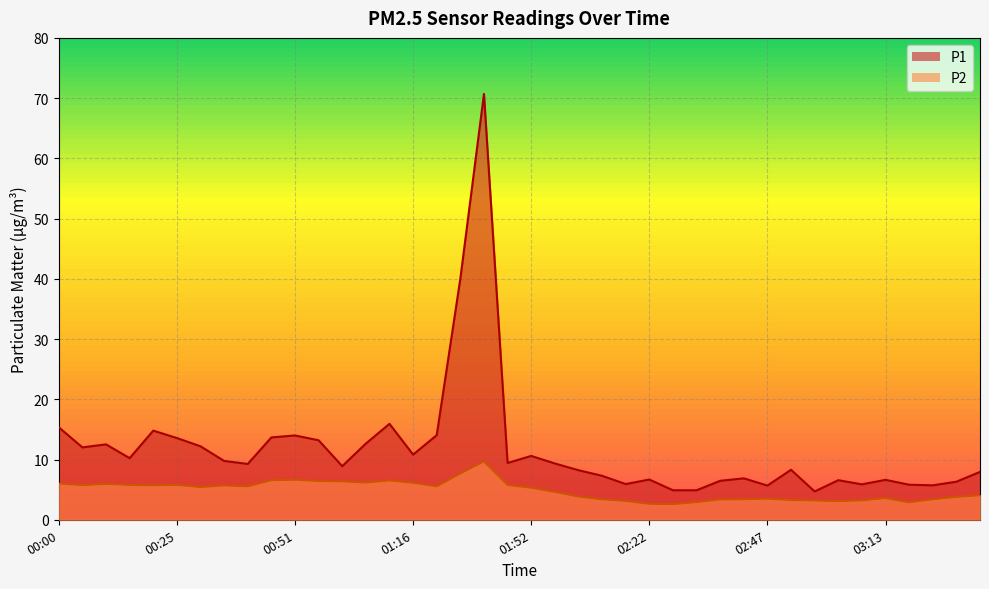

What are all the series names shown in the legend?

P1, P2